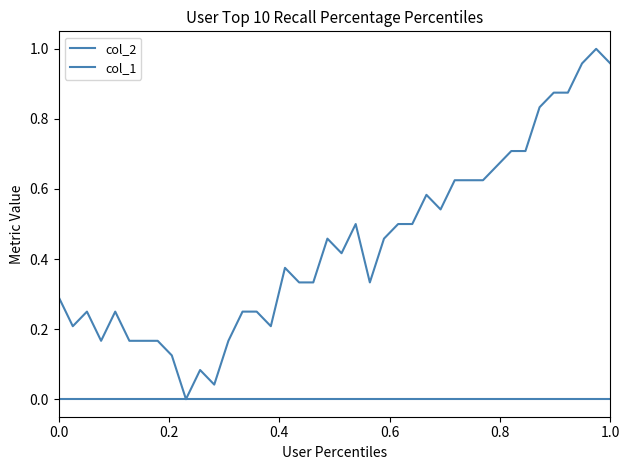

Is this an area chart (filled region under the line)?

No